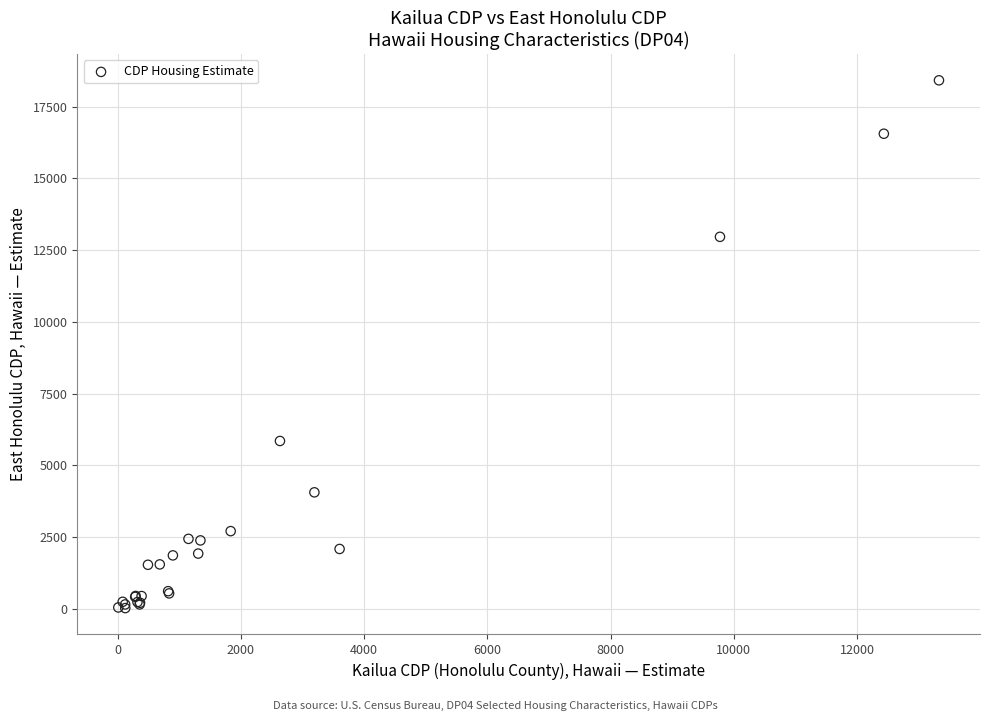

What Y value in the scatter plot is closest to 9219?

5847